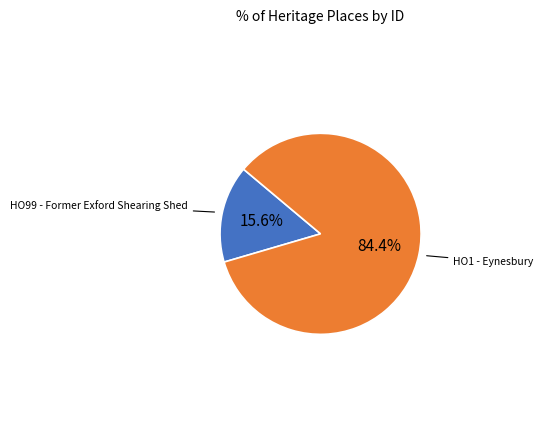

Is there a majority slice in this chart?

Yes